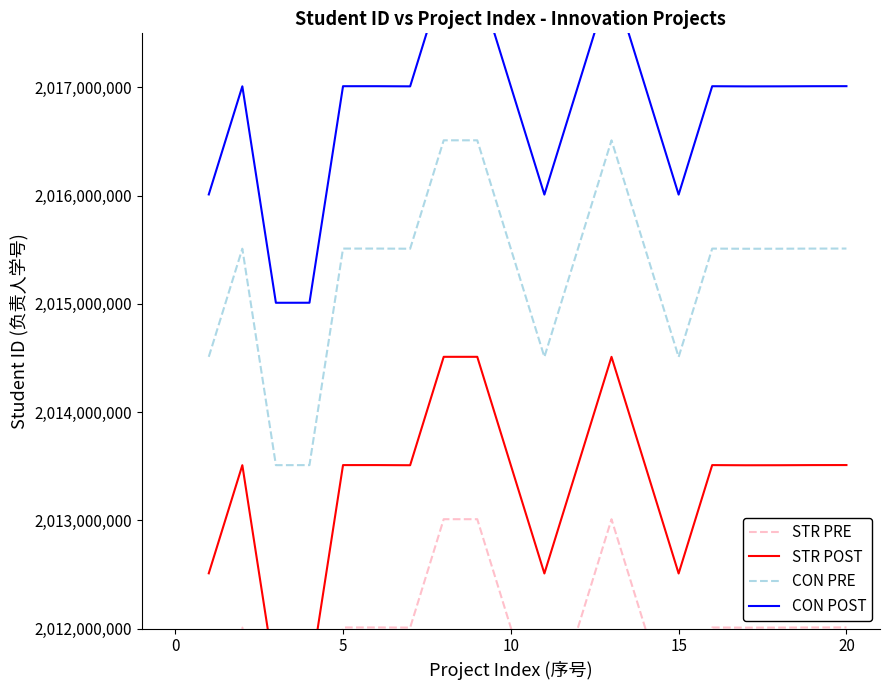

The value of STR PRE at 0 is 2012010635. True or false?

True